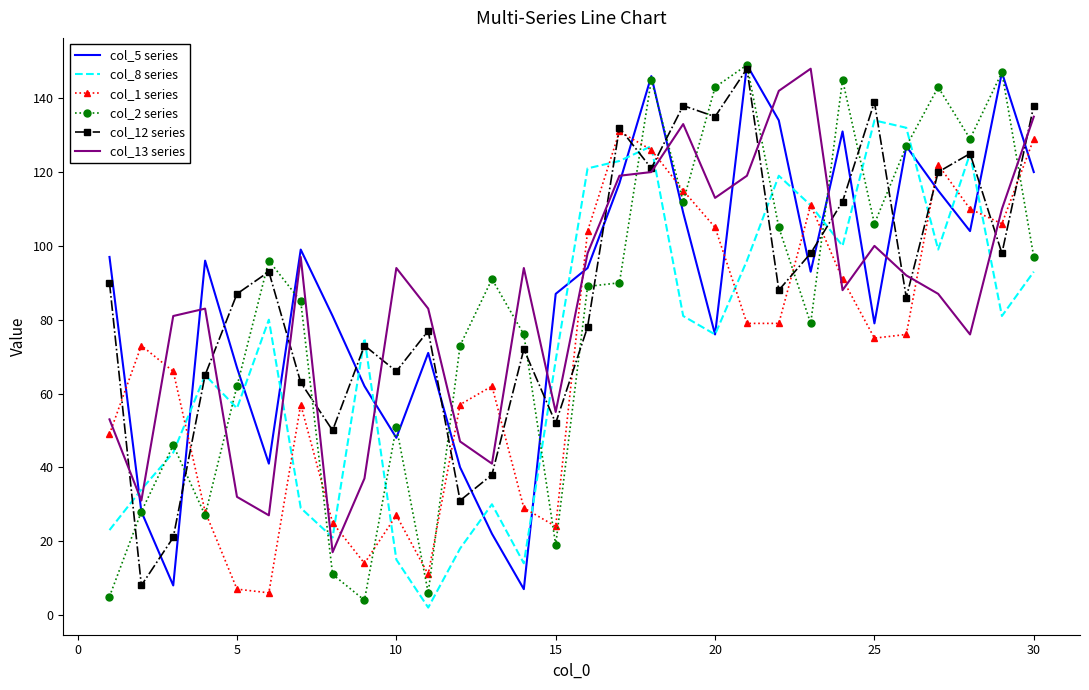

Which series ends up on top after the final intersection of col_13 series and col_1 series?

col_13 series